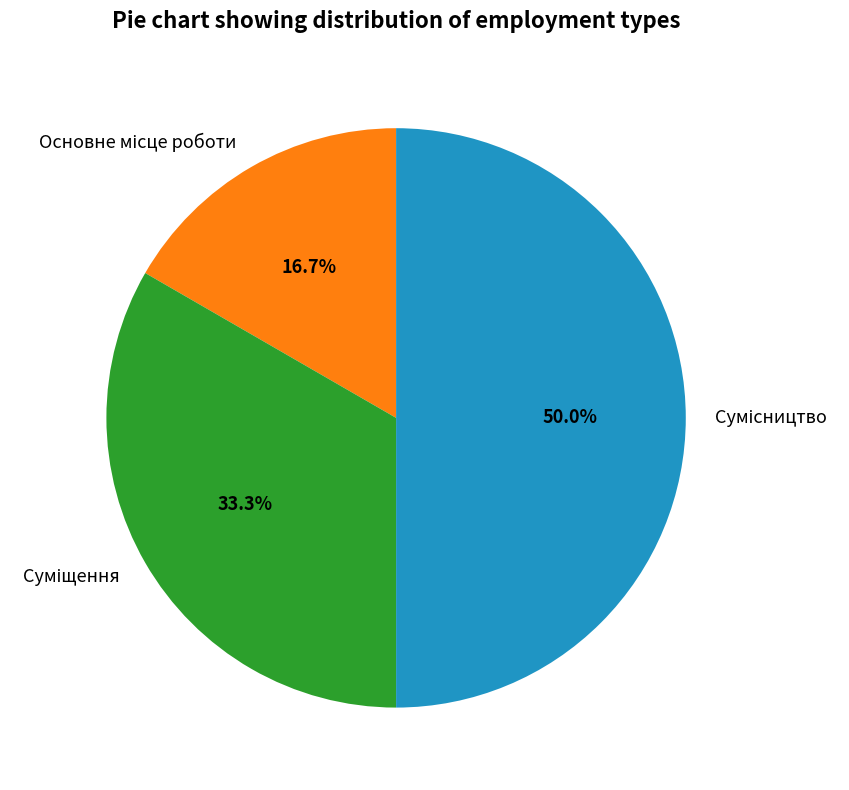

What percentage is the Сумісництво slice, to the nearest percent?

50%